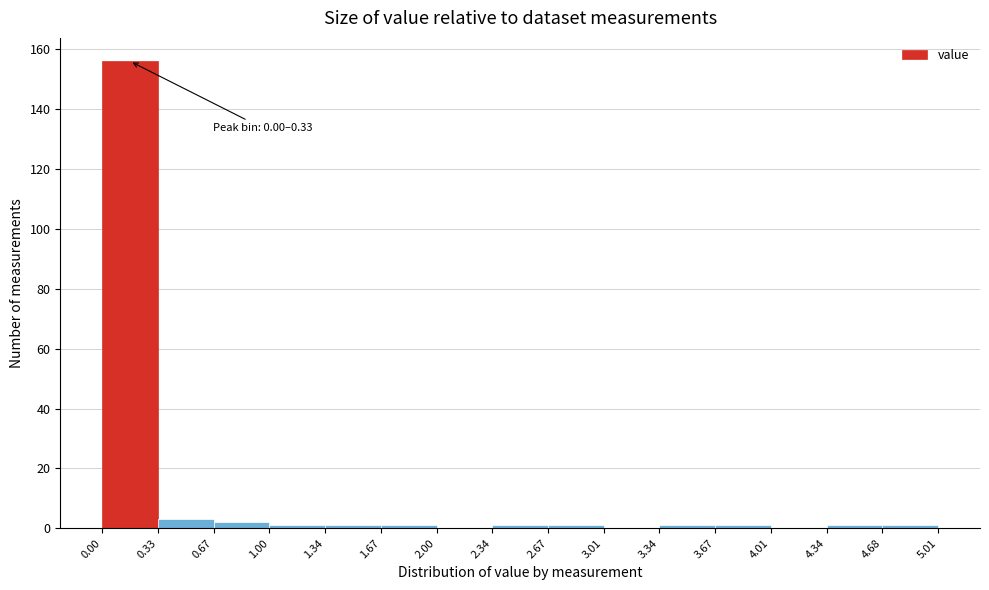

Over which range of the x-axis is the bar tallest?

0.00 to 0.33